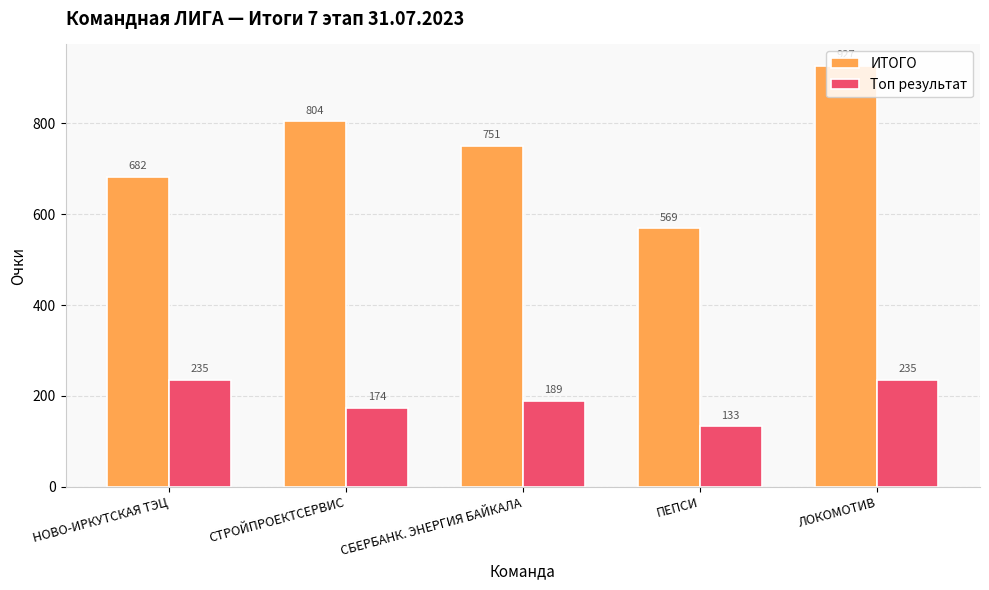

Where is Топ результат nearest to the value 184?

СБЕРБАНК. ЭНЕРГИЯ БАЙКАЛА